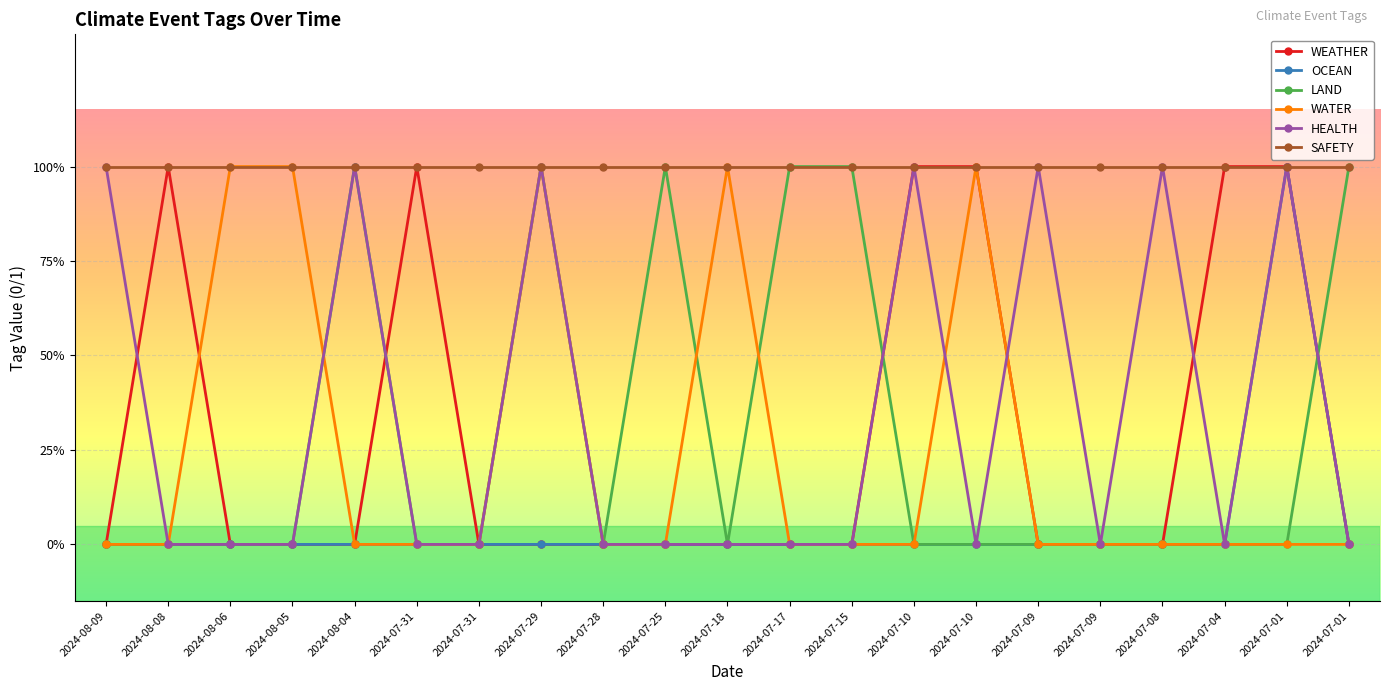

What are all the series names shown in the legend?

WEATHER, OCEAN, LAND, WATER, HEALTH, SAFETY